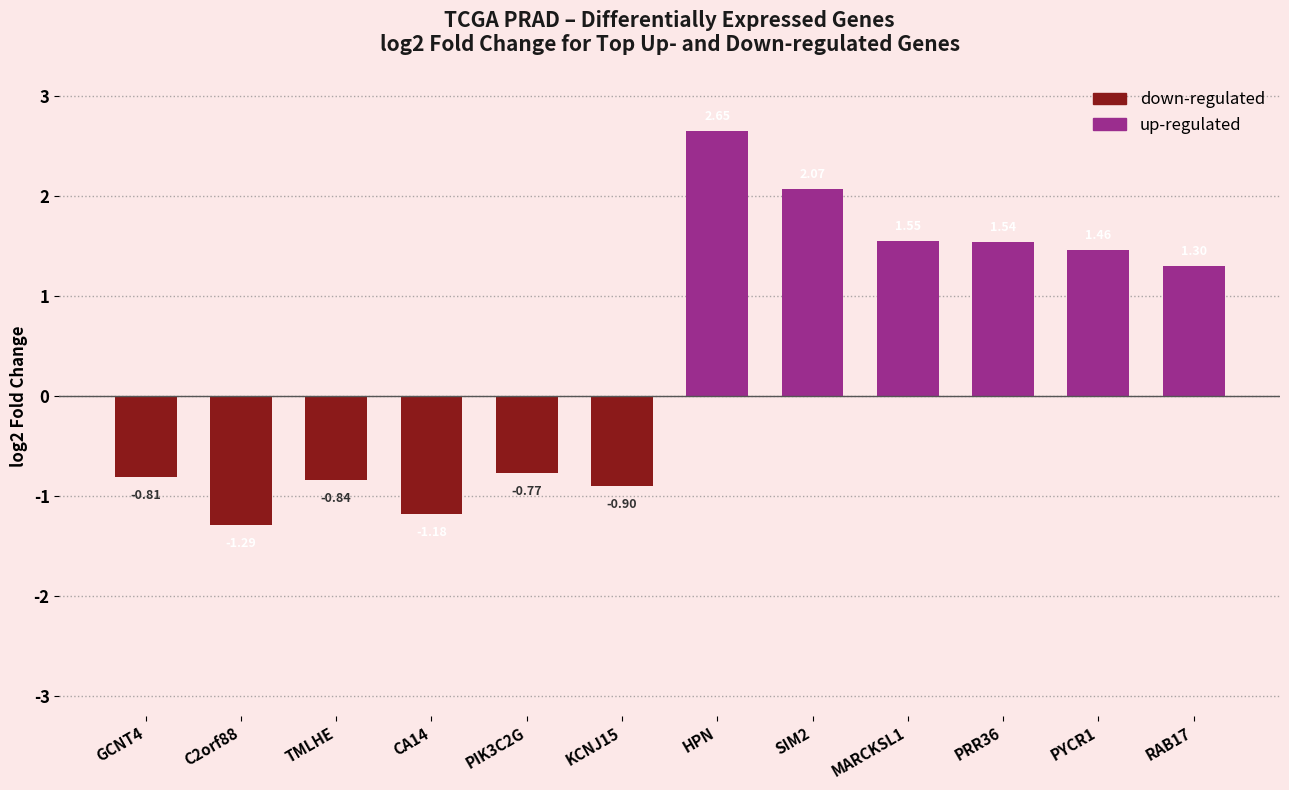

Does the chart contain stacked bars?

No